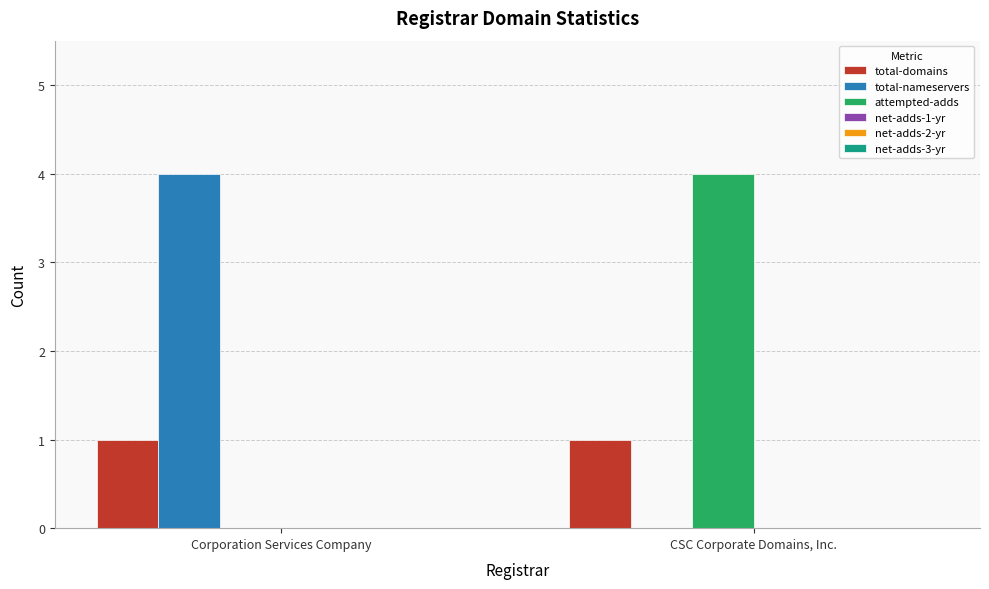

Reading left to right, extract all data points from this chart.

total-domains: Corporation Services Company=1	CSC Corporate Domains, Inc.=1
total-nameservers: Corporation Services Company=4	CSC Corporate Domains, Inc.=0
attempted-adds: Corporation Services Company=0	CSC Corporate Domains, Inc.=4